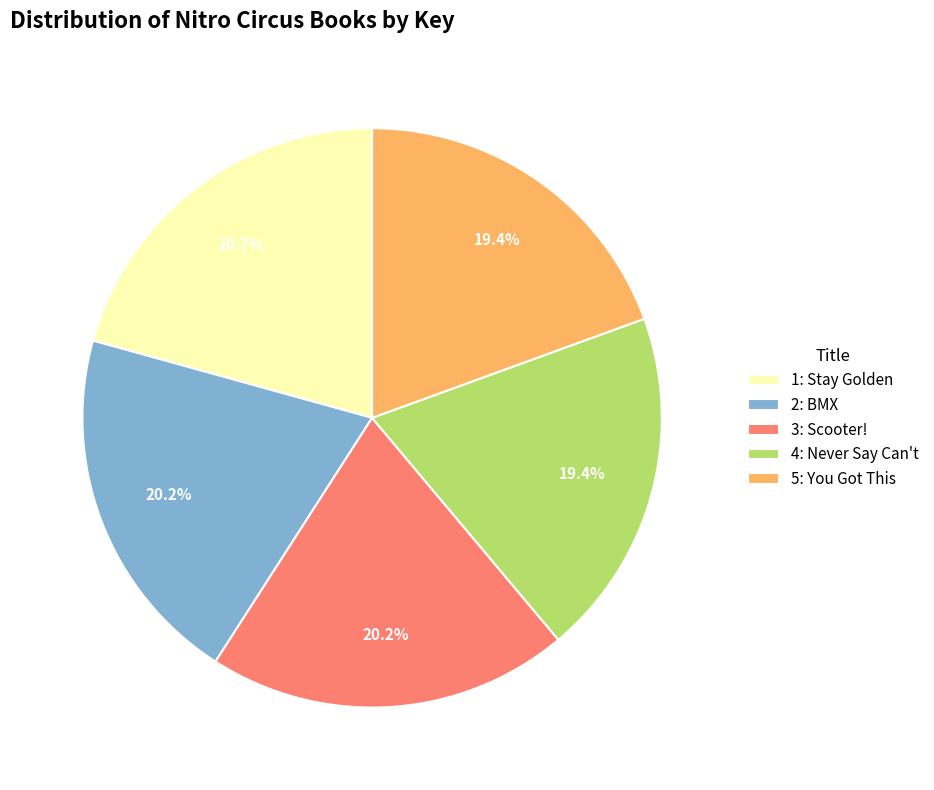

Count the number of slices in the pie.

5